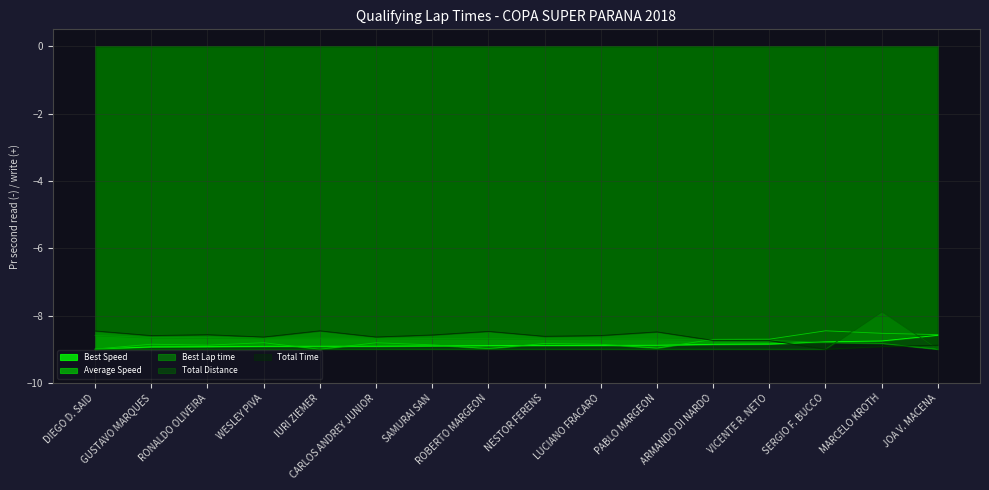

What value does the Average Speed series have at ROBERTO MARGEON?

-9.0